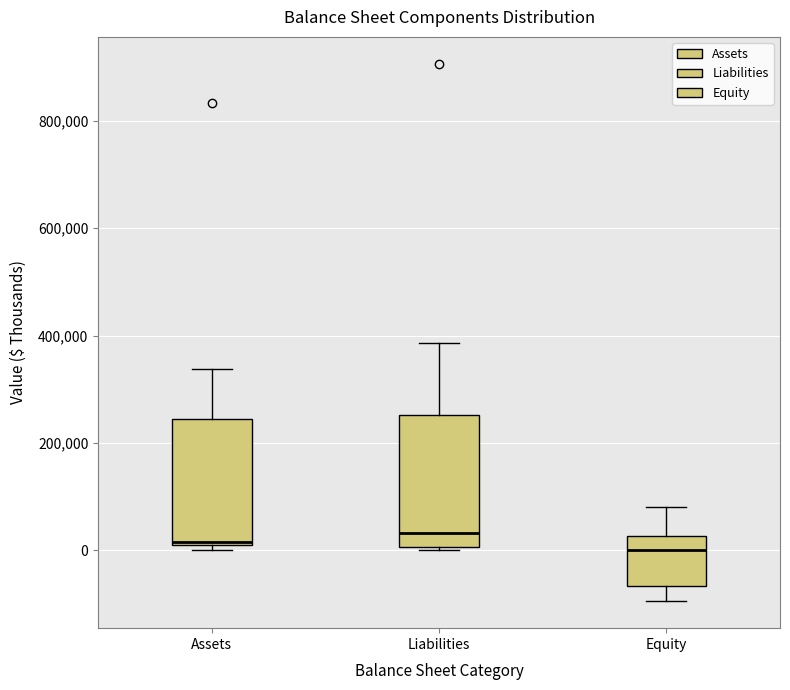

Reading left to right, transcribe this box plot: for each box, give where its median line is, the range the box spans, and where its two whiskers end, as read against the y-axis. The values are not printed on the chart, so give them approximately, as read against the axis.

Assets: median 20000, box 0 to 240000, whiskers 0 (just below the box's lower edge) to 340000
Liabilities: median 40000, box 0 to 260000, whiskers 0 to 380000
Equity: median 0, box -60000 to 20000, whiskers -100000 to 80000